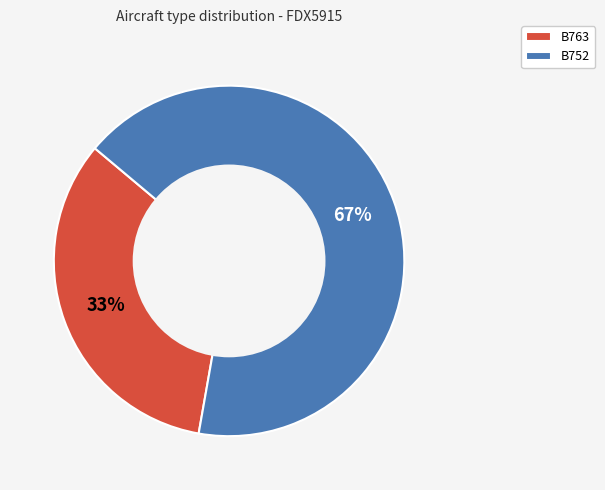

Does B763 represent more than half of the total?

No